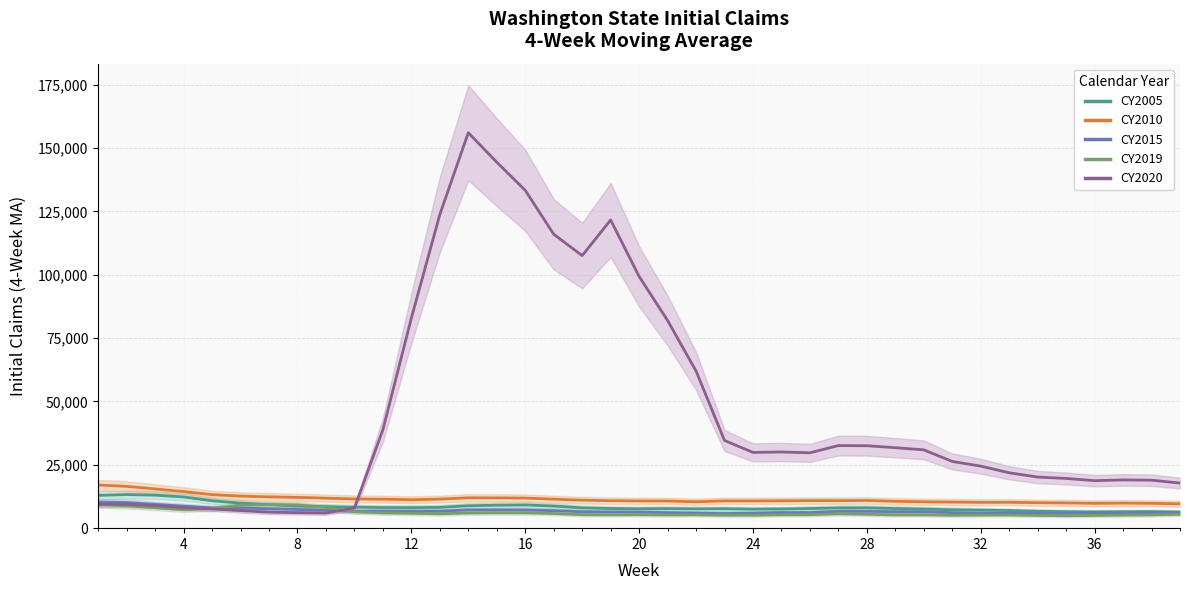

Is the value of CY2005 at 19 greater than the value of CY2020 at 21?

No